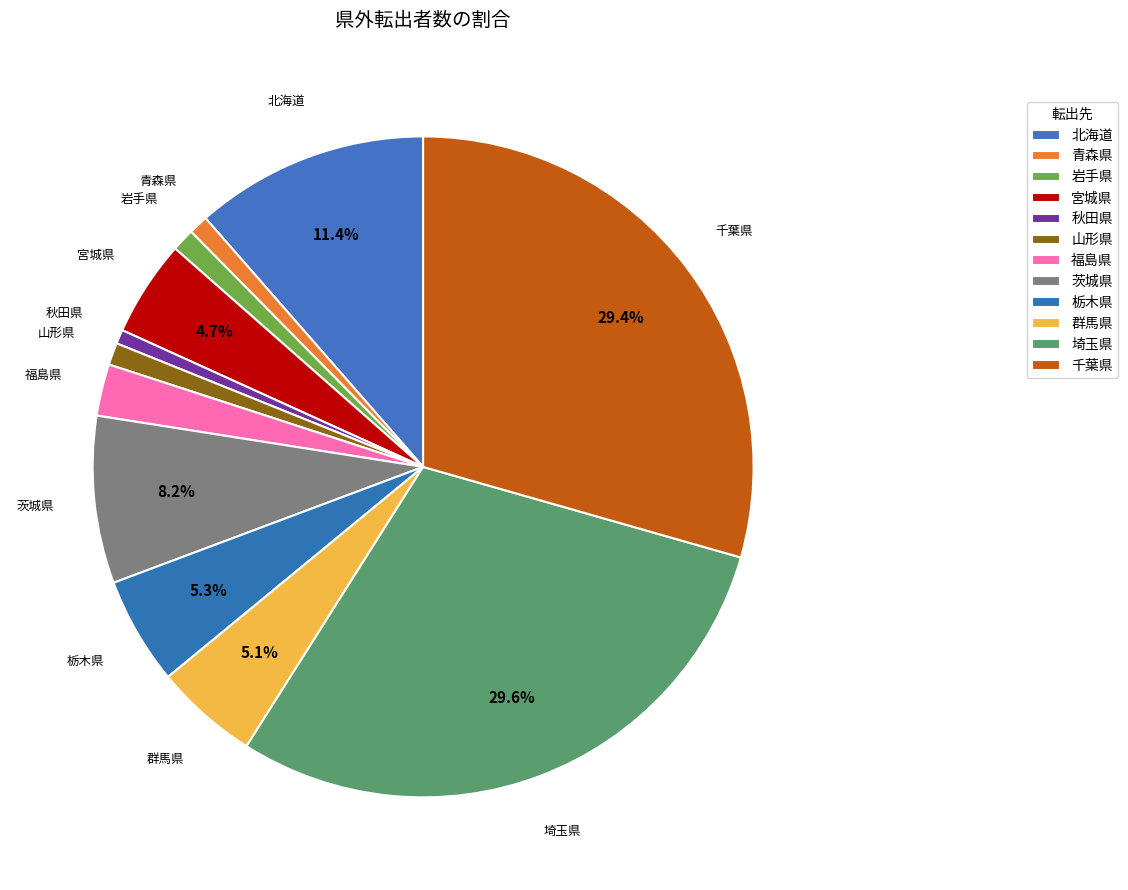

Count the number of slices in the pie.

12